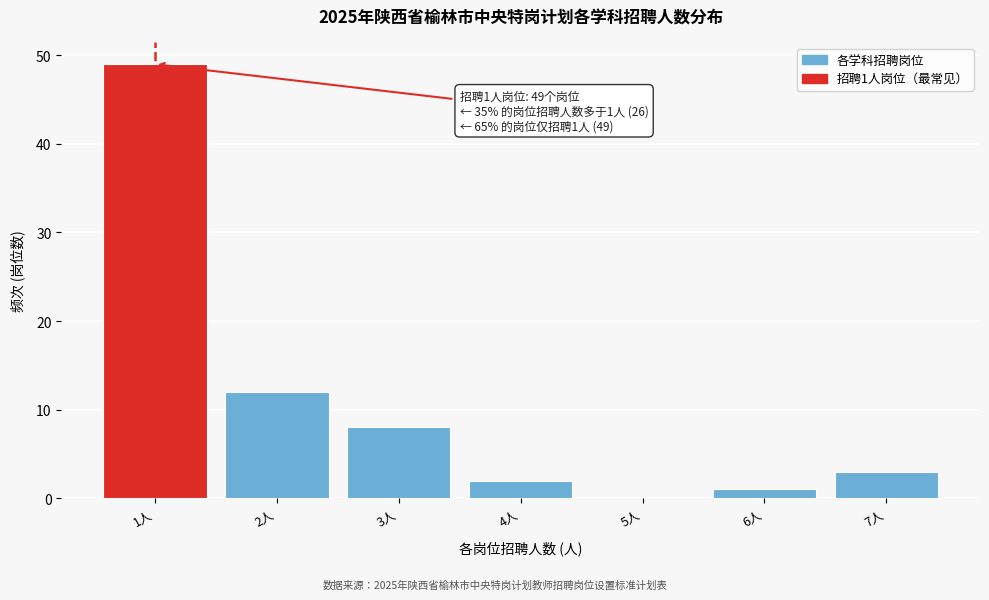

Reading left to right, extract all data points from this chart.

1人=49	2人=12	3人=8	4人=2	5人=0	6人=1	7人=3